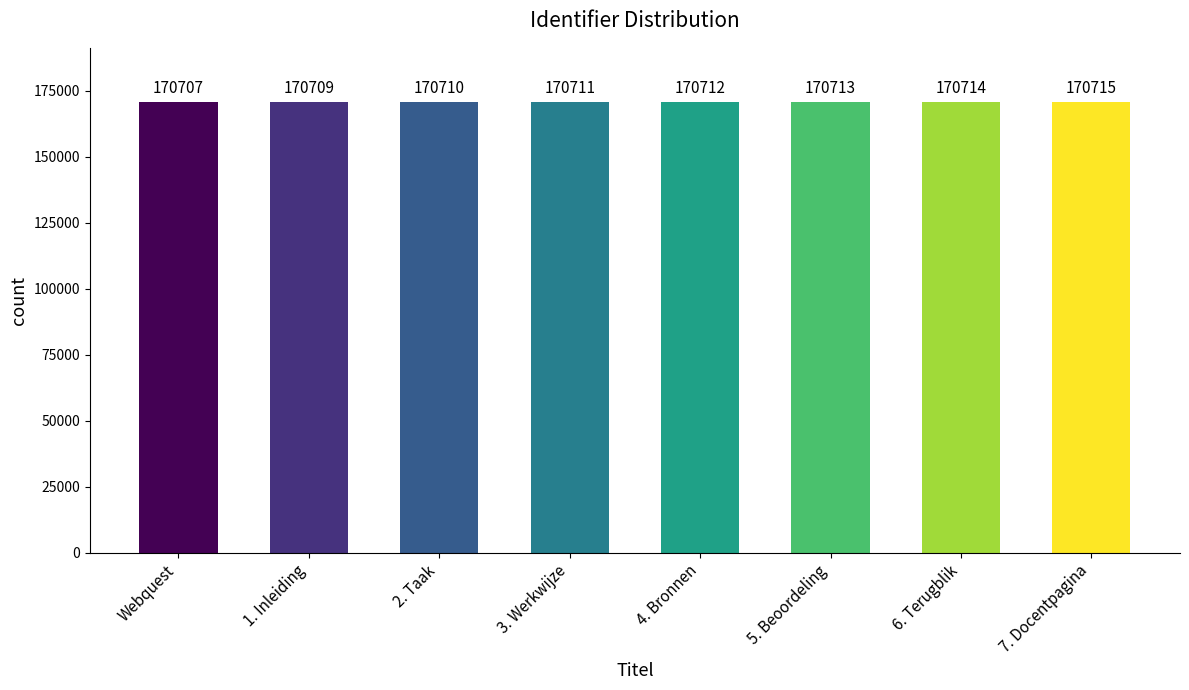

What is the value of the 3rd bar from the left?

170710